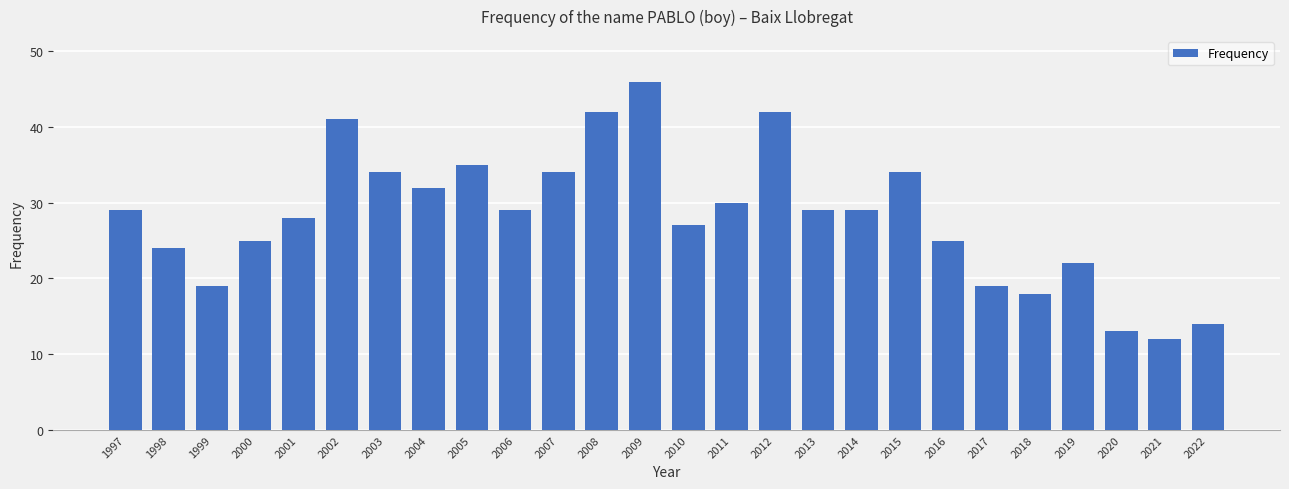

Reading left to right, extract all data points from this chart.

1997=29	1998=24	1999=19	2000=25	2001=28	2002=41	2003=34	2004=32	2005=35	2006=29	2007=34	2008=42	2009=46	2010=27	2011=30	2012=42	2013=29	2014=29	2015=34	2016=25	2017=19	2018=18	2019=22	2020=13	2021=12	2022=14